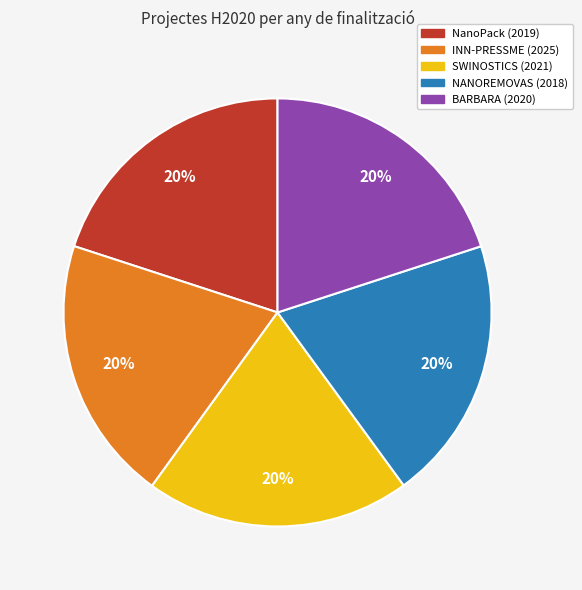

Does BARBARA (2020) represent more than half of the total?

No